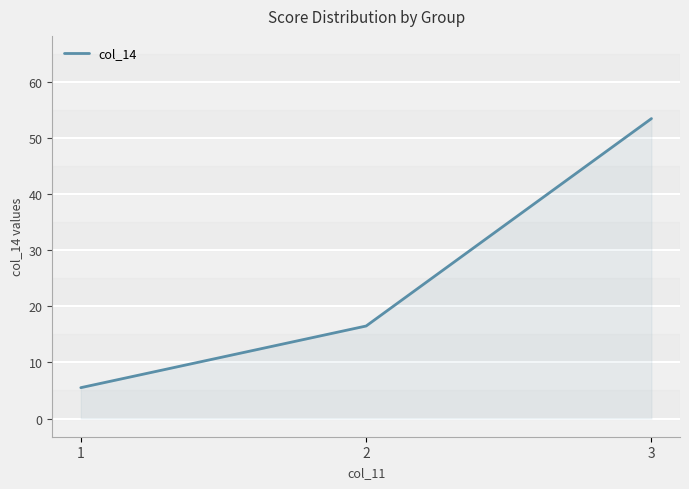

Does the chart display data point markers on the line(s)?

No